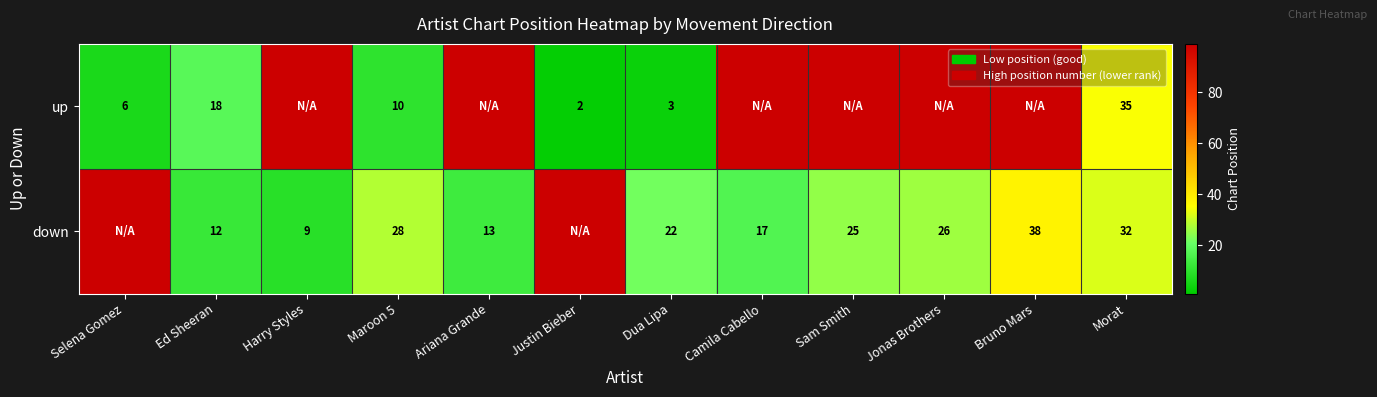

What is the sum of the down values at Morat and Harry Styles?

41